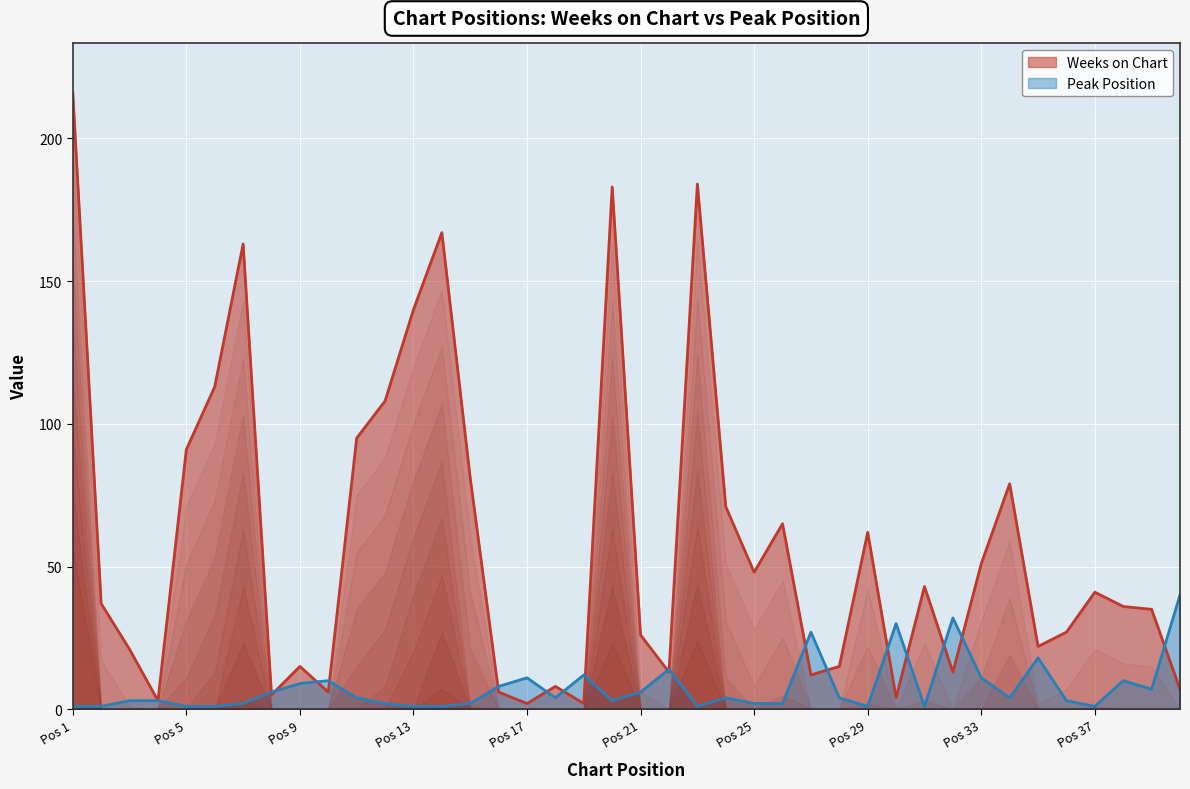

What are all the series names shown in the legend?

Weeks on Chart, Peak Position